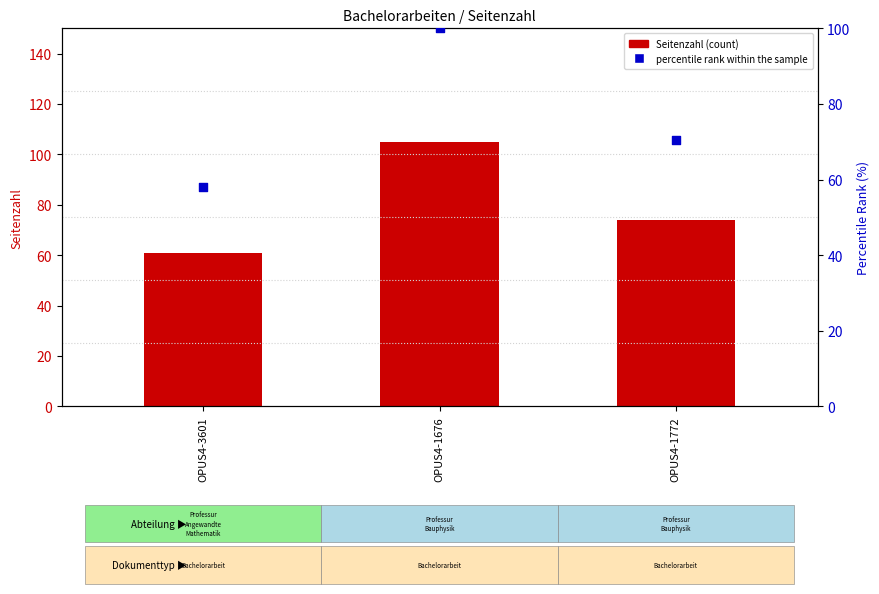

Which series has the largest total across all categories?

Seitenzahl (count)